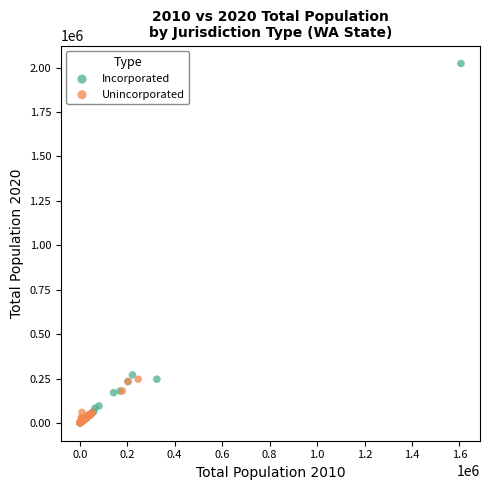

Which series has the widest spread of Y values?

Incorporated